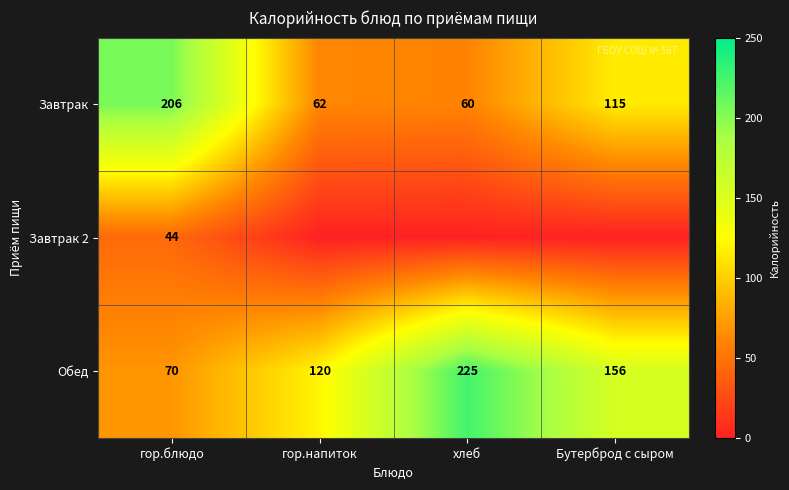

What is the minimum value for Обед?

70